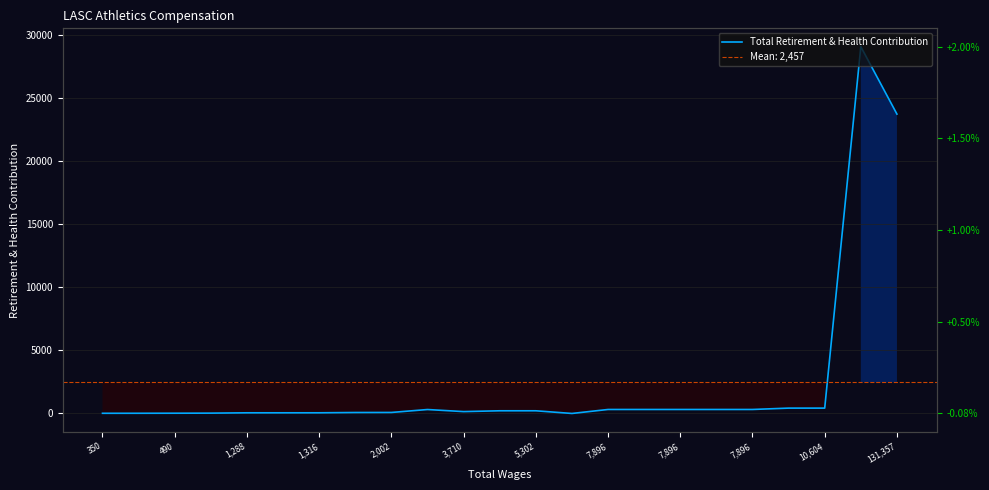

Approximately how many times larger is the value at 7,896 compared to 10,604?

0.5